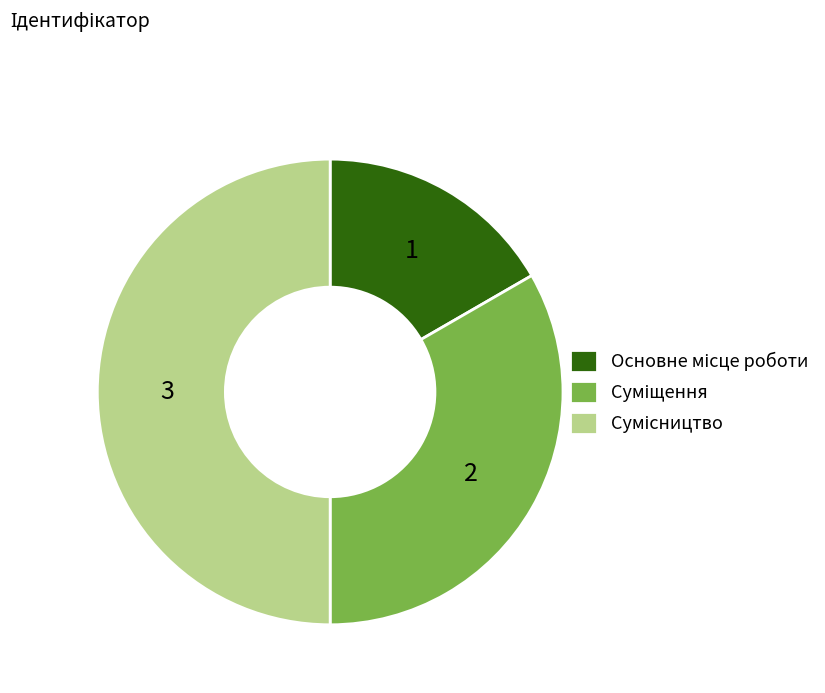

Count the number of slices in the pie.

3